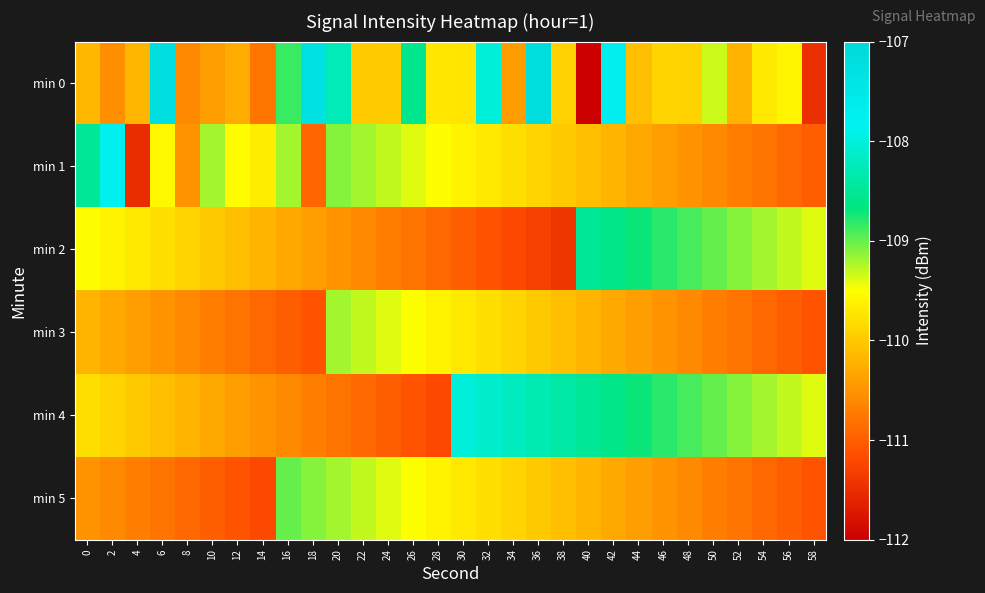

How many series are shown in this chart?

6